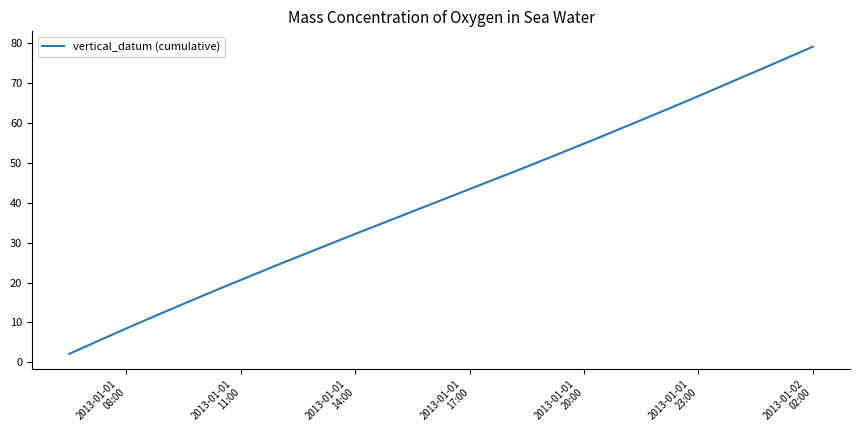

What is the maximum value shown in the chart?

79.1